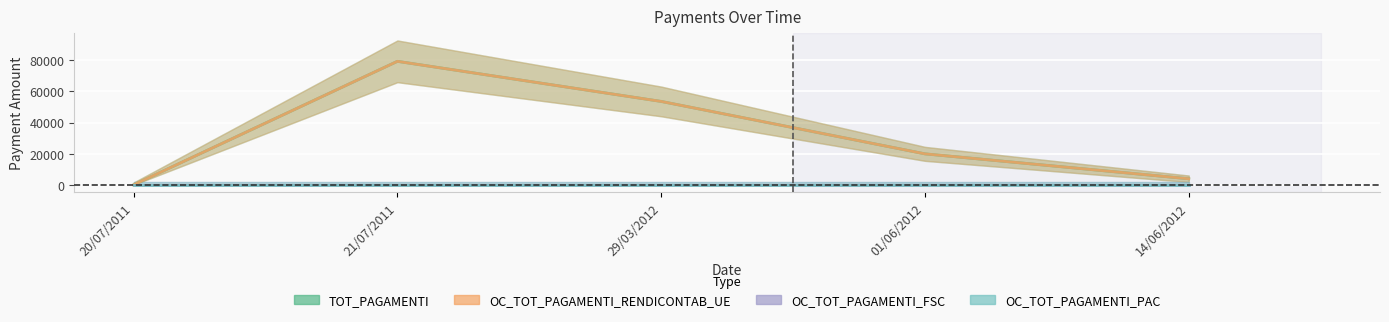

What is the label of the 4th point from the left?

01/06/2012